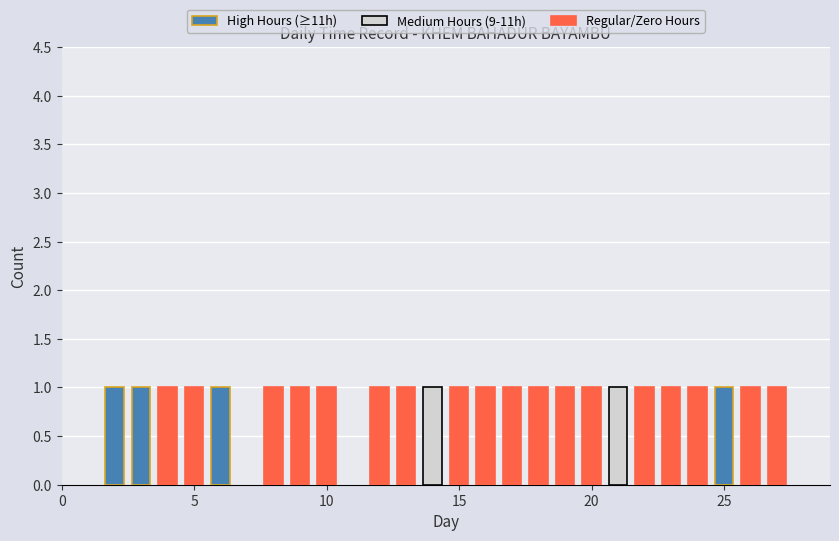

The value of Low Hours at 17 is 5.4. True or false?

False